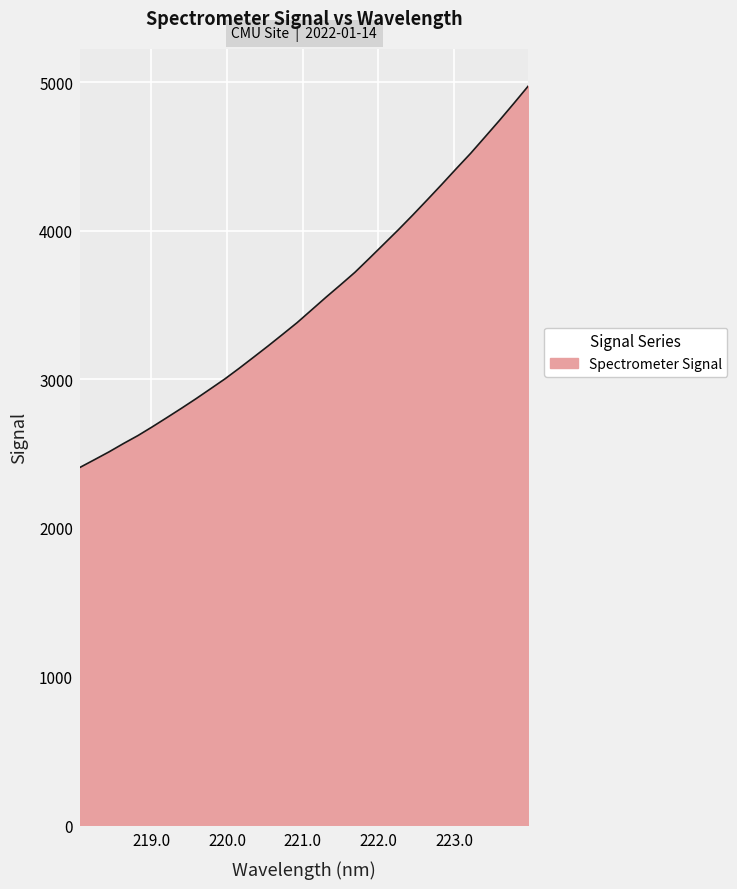

What is the difference between the maximum and minimum values?

2565.8